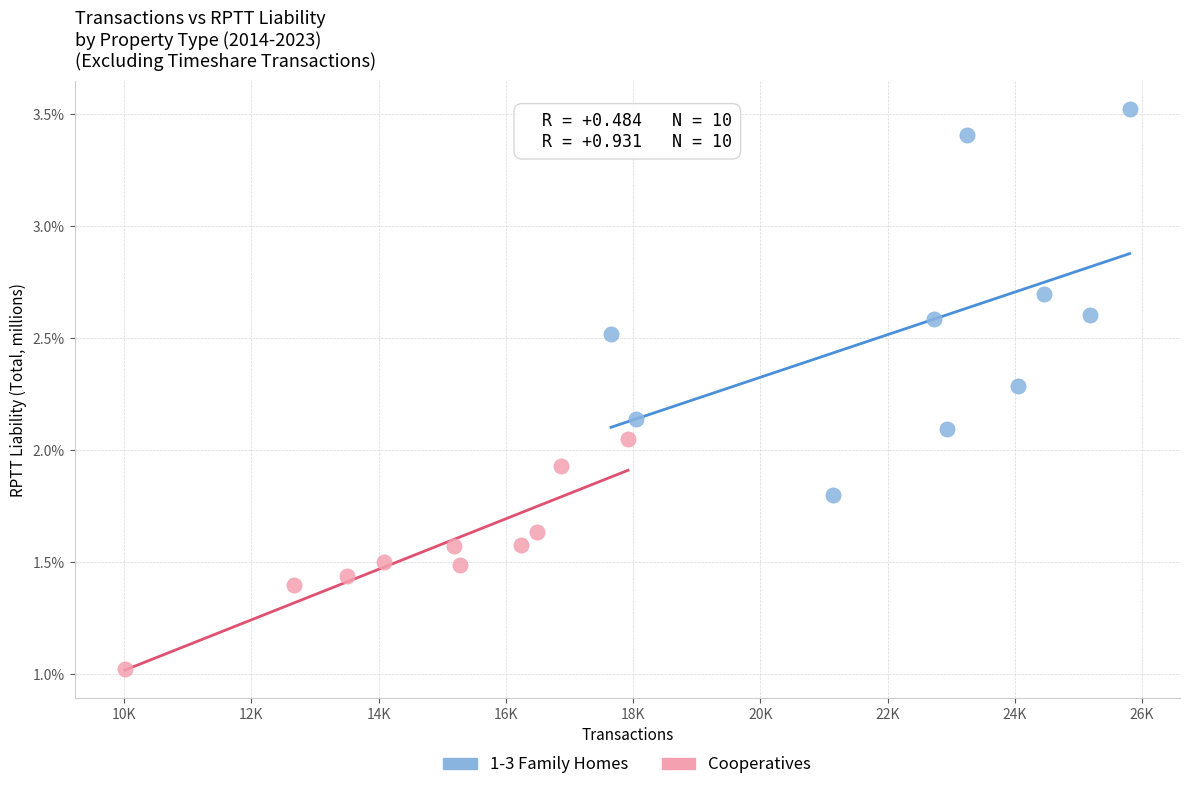

What are all the series names shown in the legend?

1-3 Family Homes, Cooperatives